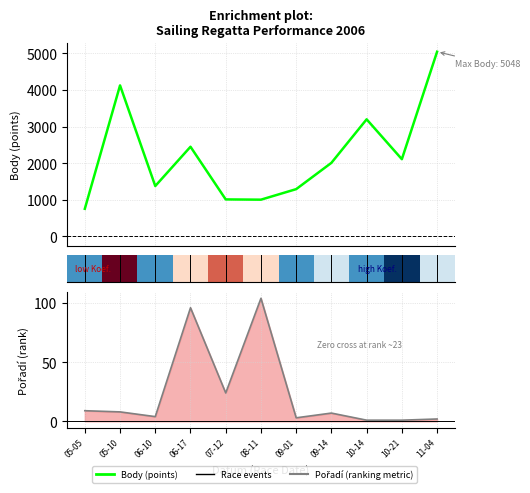

Which category has the highest value in the Body (points) series?

11-04